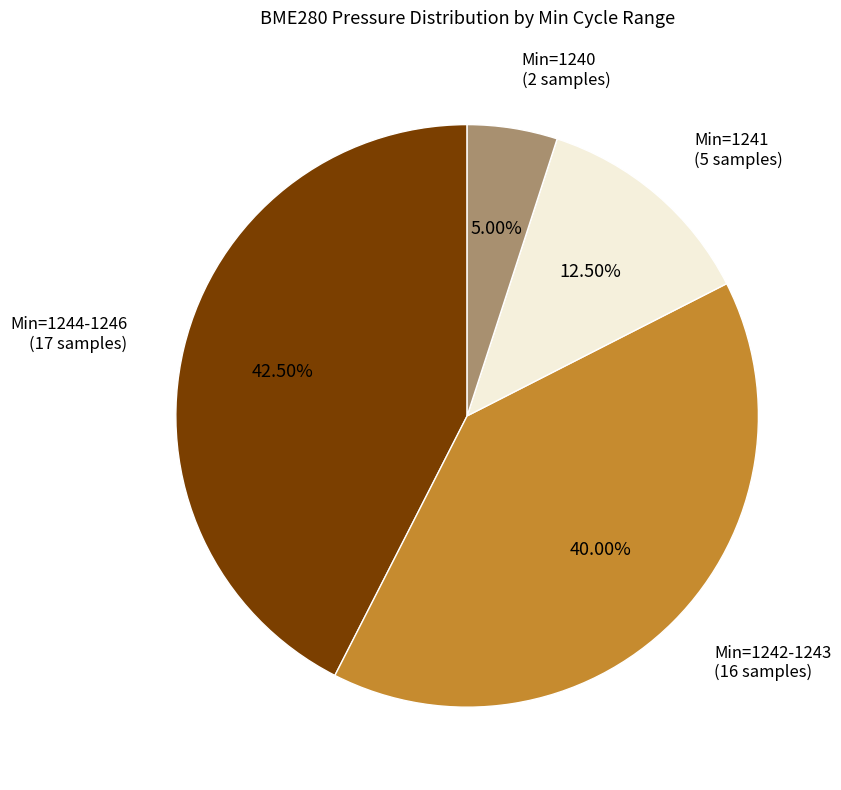

Is there a majority slice in this chart?

No